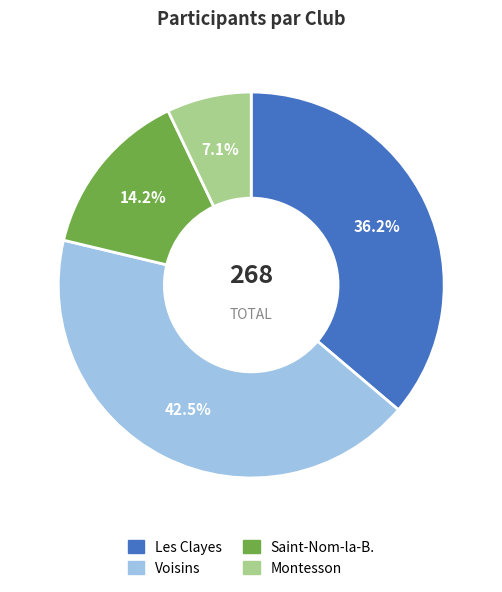

Which category has the smallest portion of the pie?

Montesson